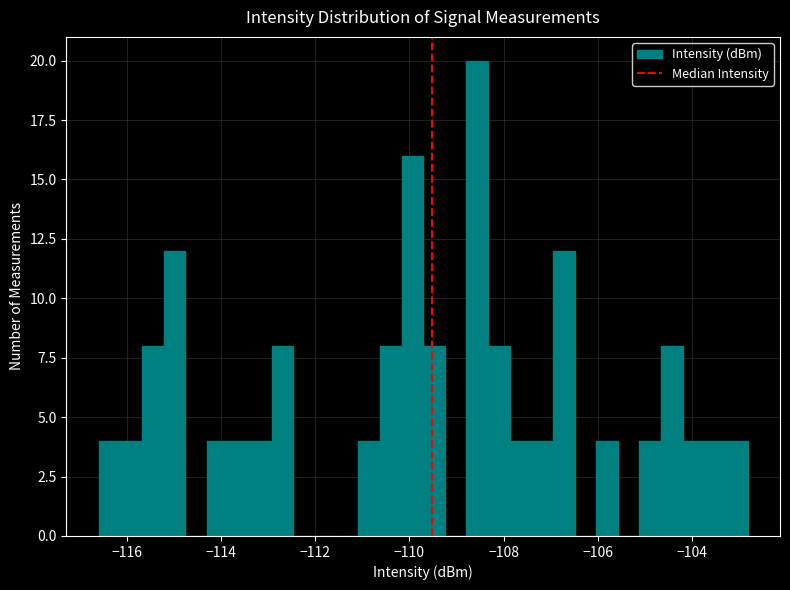

Read against the x-axis, roughly where is the centre of the tallest bar?

-108.6